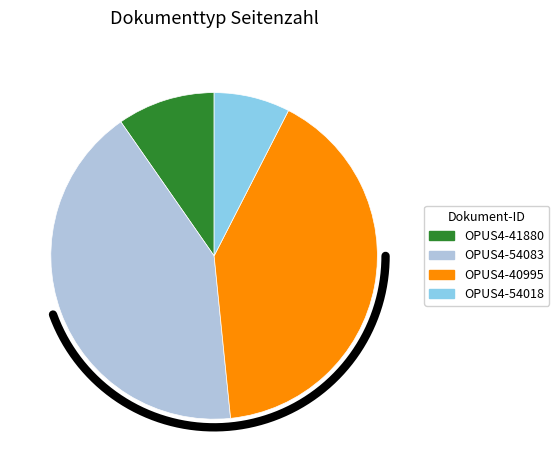

The OPUS4-40995 slice represents 41% of the pie. True or false?

True